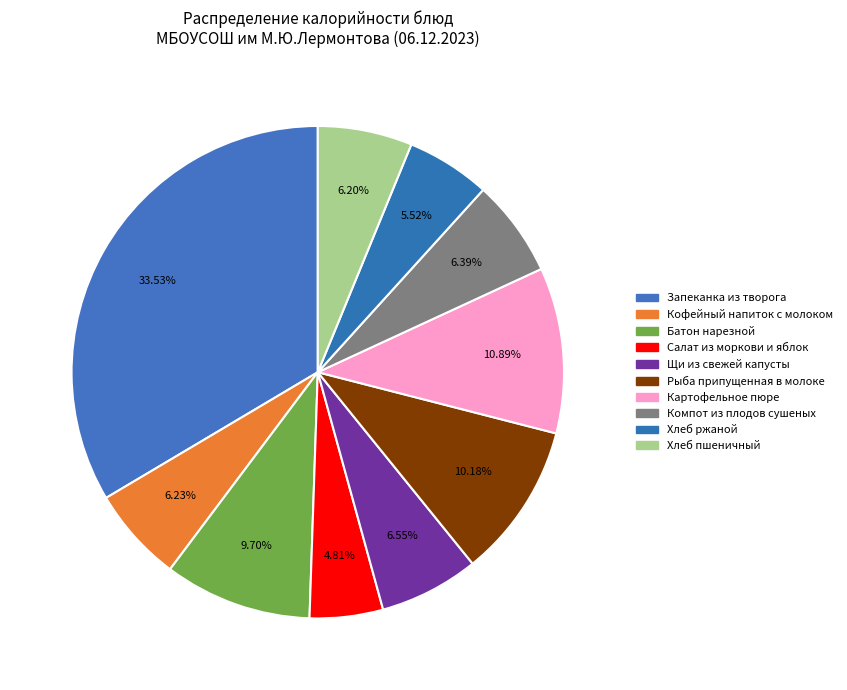

True or false: Батон нарезной accounts for 21% of the total.

False